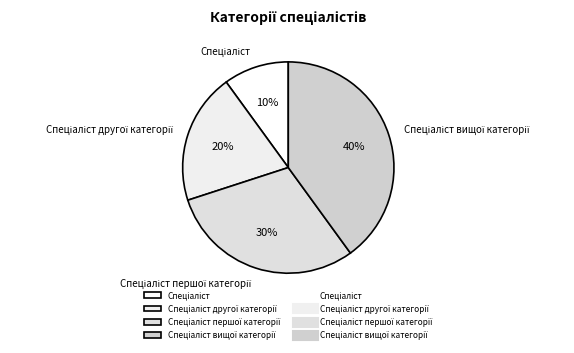

To the nearest percent, what is the average slice percentage?

25%